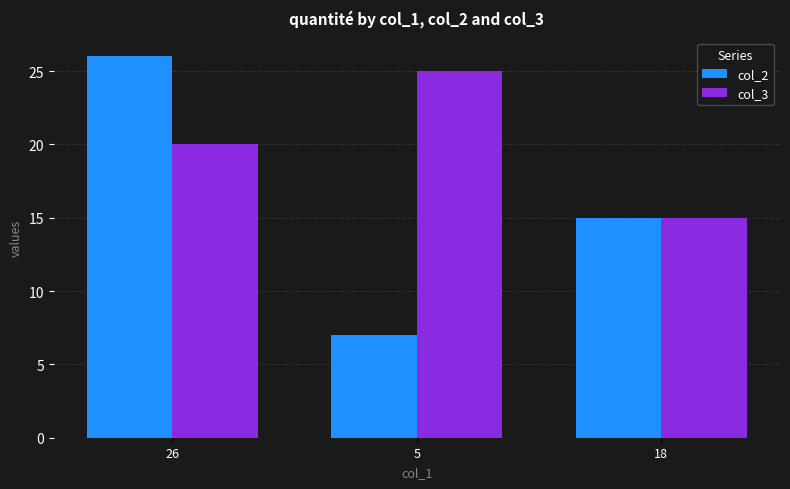

Which series changed the most between 26 and 5?

col_2